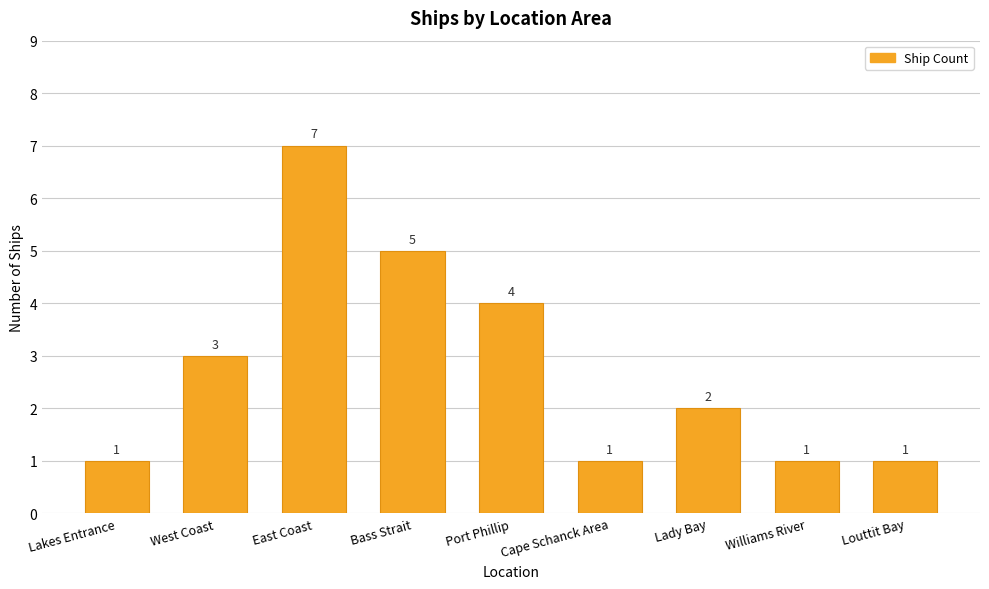

What is the difference between the values at West Coast and Bass Strait?

2